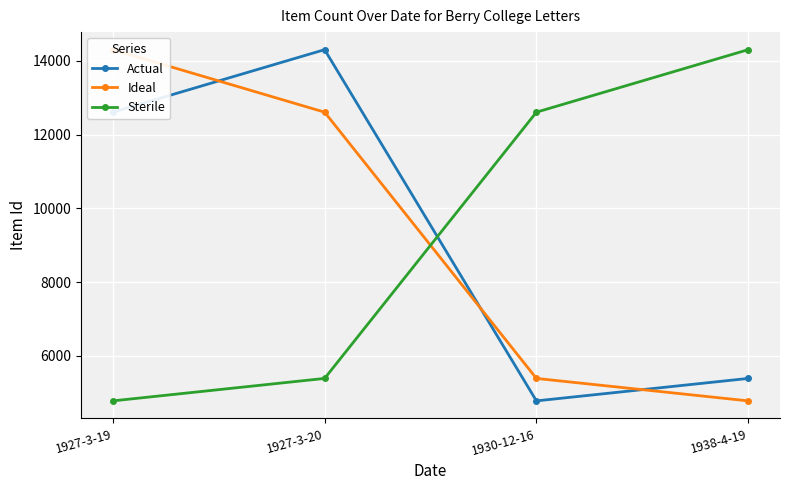

True or false: Actual and Sterile cross at least once.

True